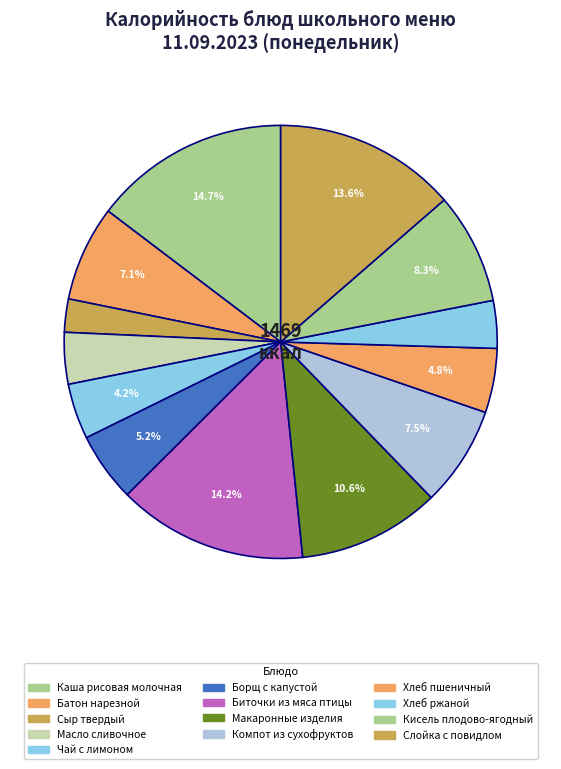

Approximately how many times larger is the value at Сыр твердый compared to Хлеб ржаной?

0.7